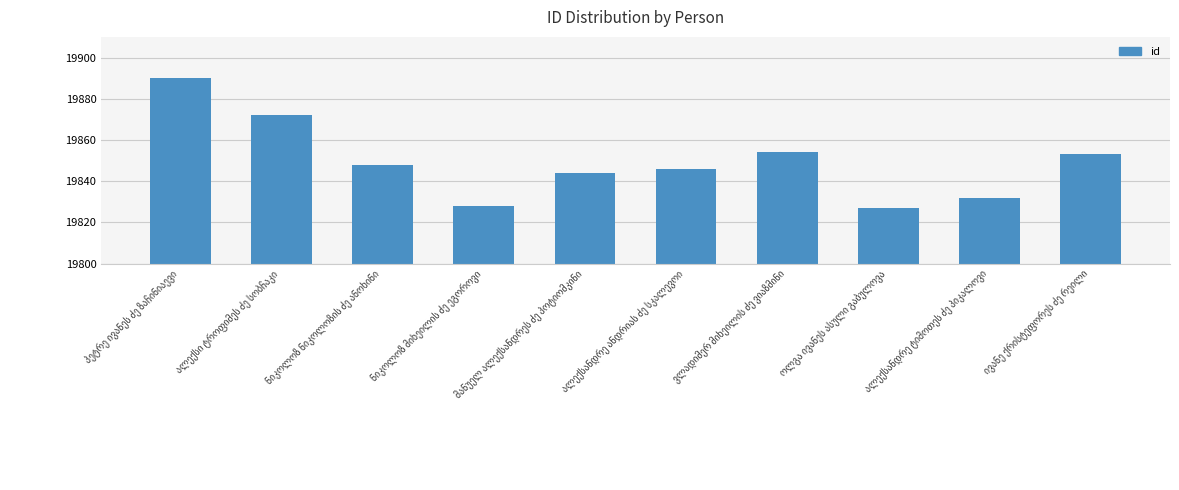

What is the value of the 6th bar from the left?

19846